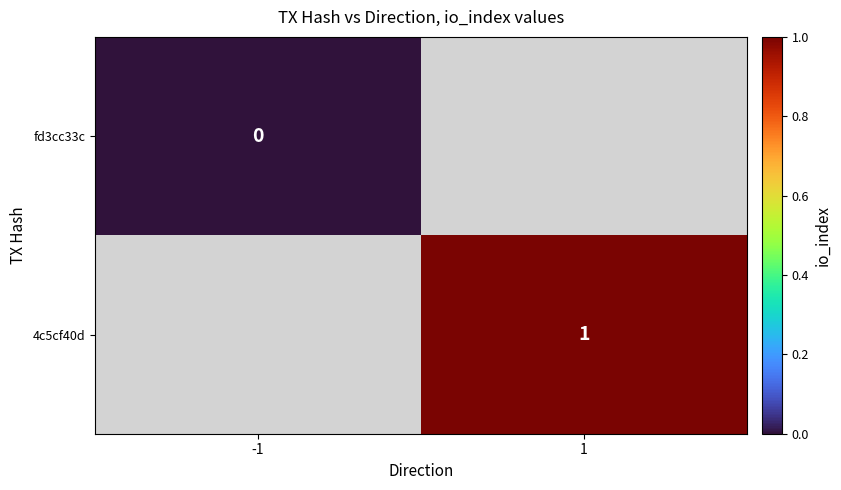

Which label corresponds to the largest value in the chart?

1